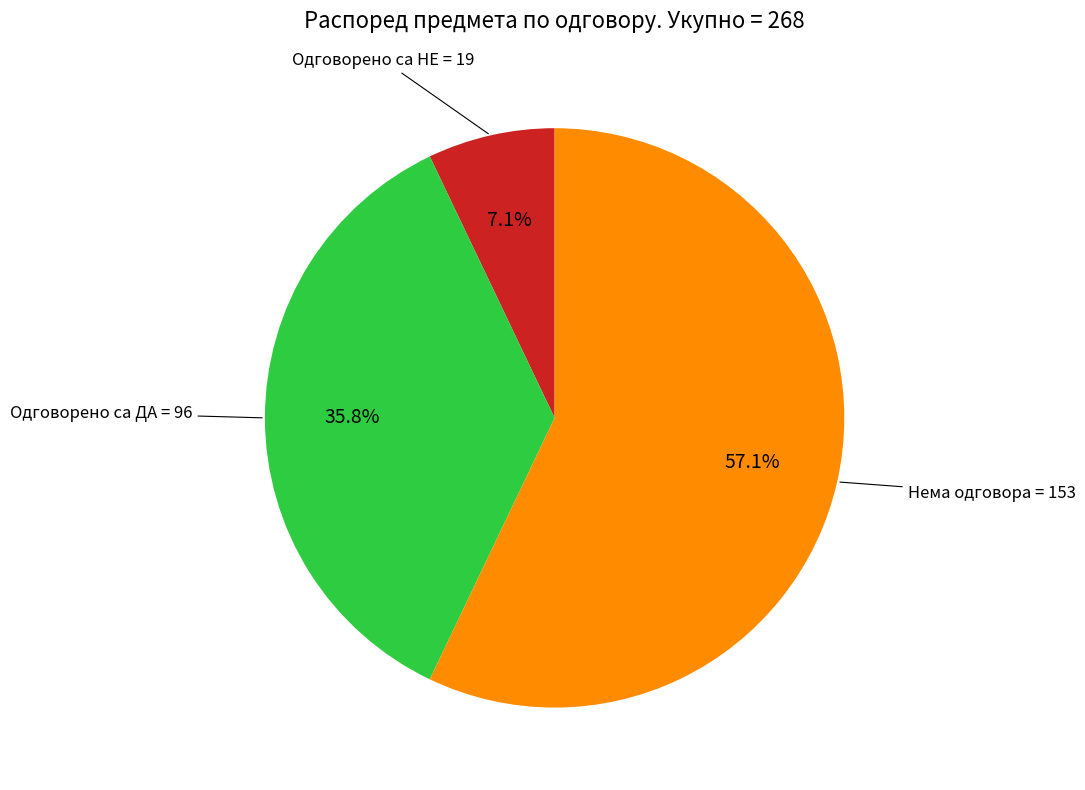

Is there any slice that represents more than half of the pie?

Yes